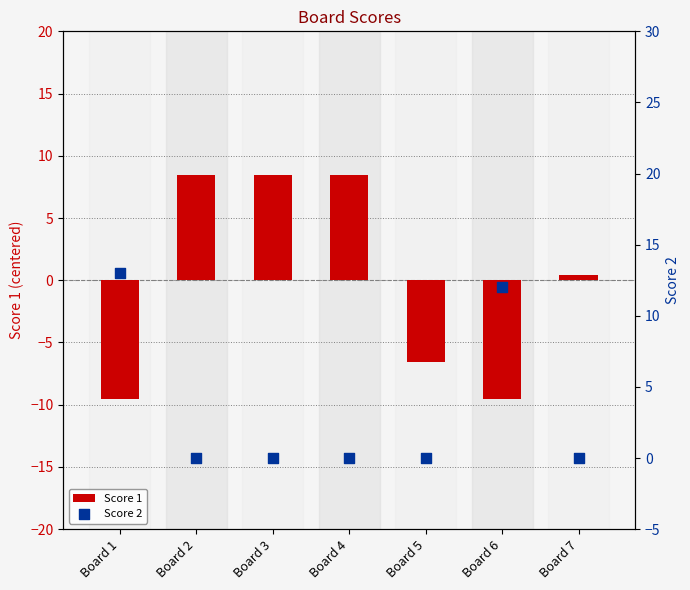

Which series has the largest total across all categories?

Score 2